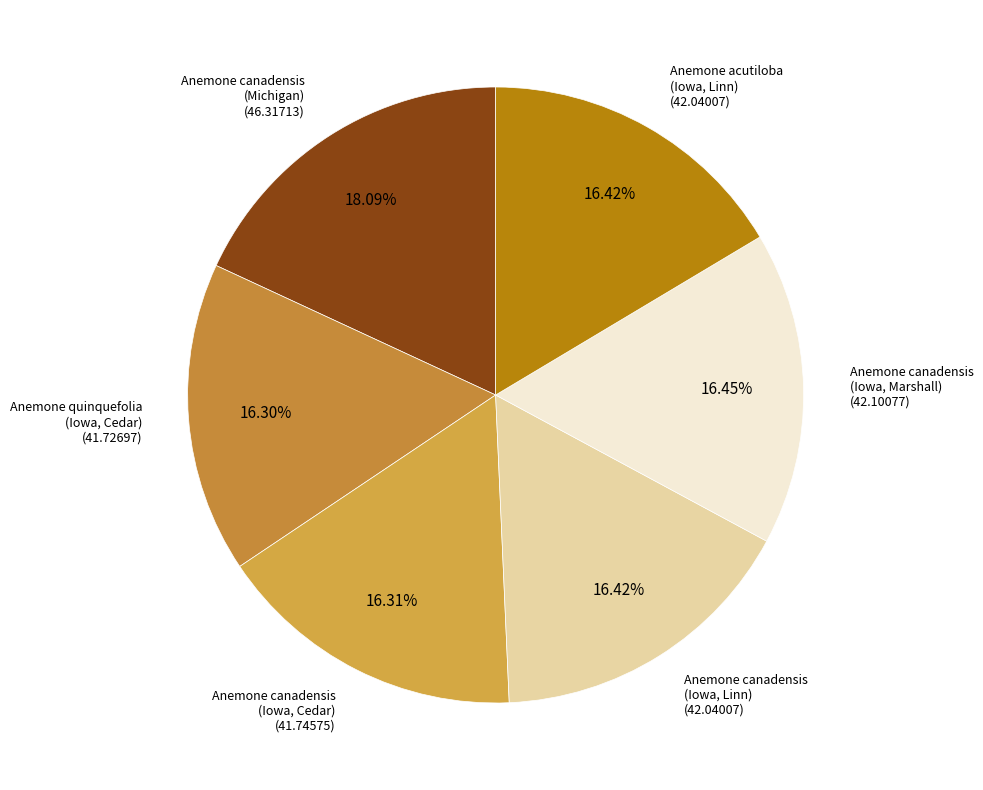

How many slices are in this pie chart?

6